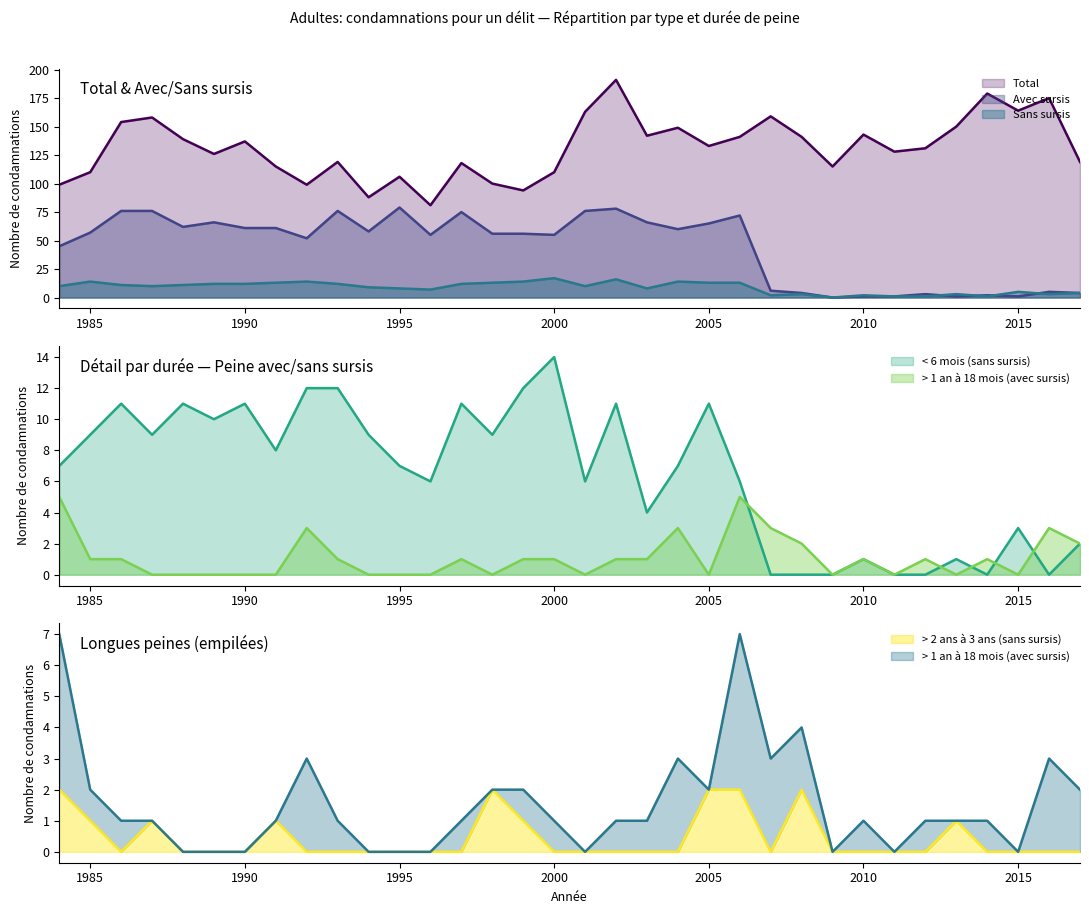

Where is > 1 an à 18 mois (avec) nearest to the value 2?

2008